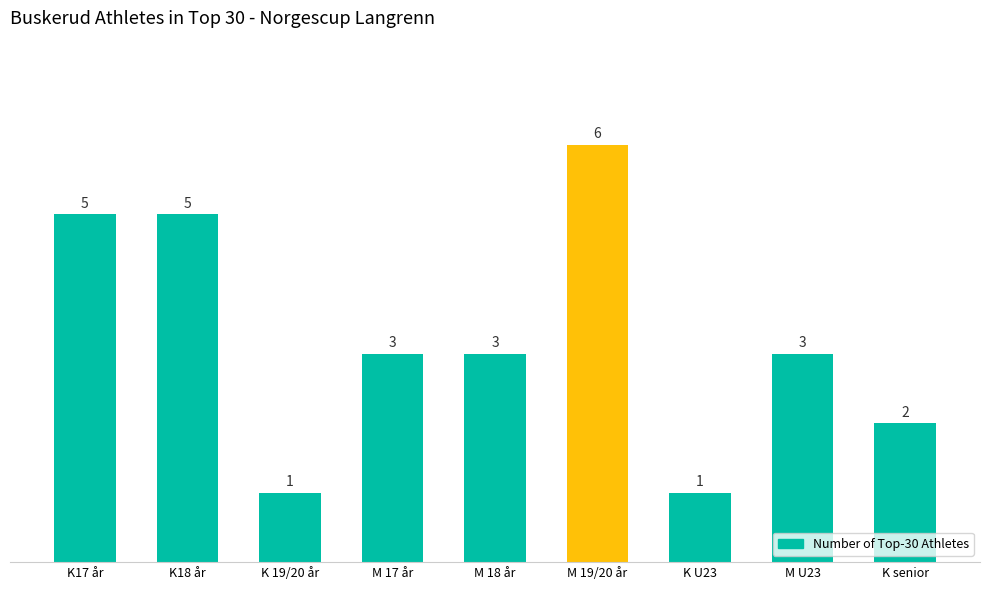

What is the ratio of the value at M 19/20 år to the value at M 18 år?

2.0